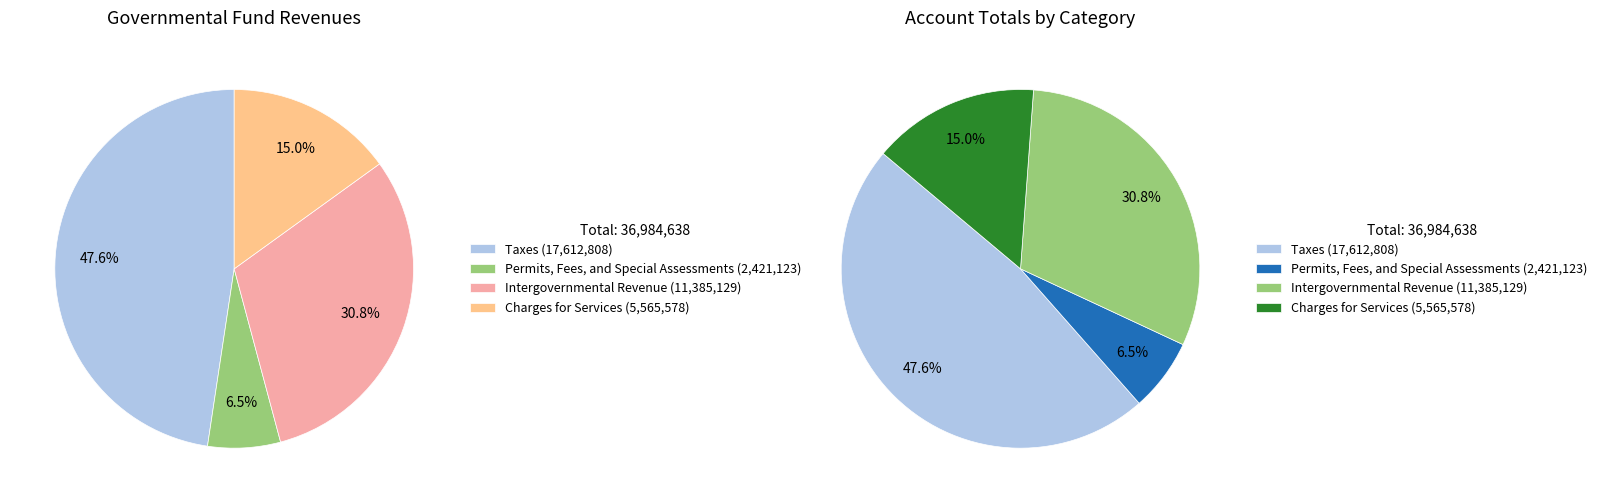

To the nearest percent, what percentage of the pie is Charges for Services?

15%